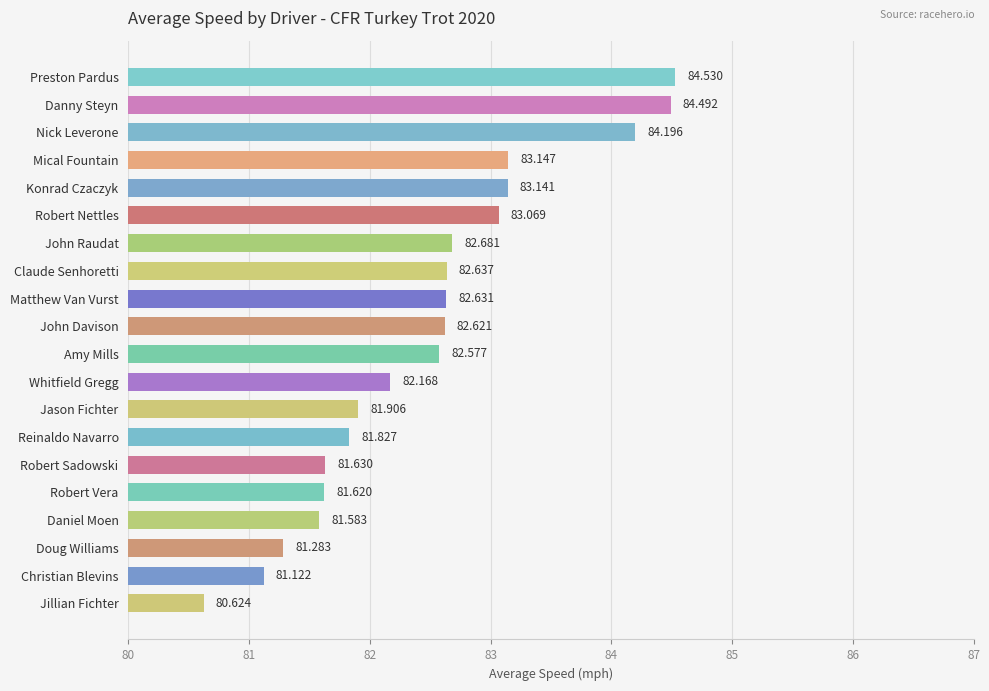

What is the sum of the values at John Davison and John Raudat?

165.3